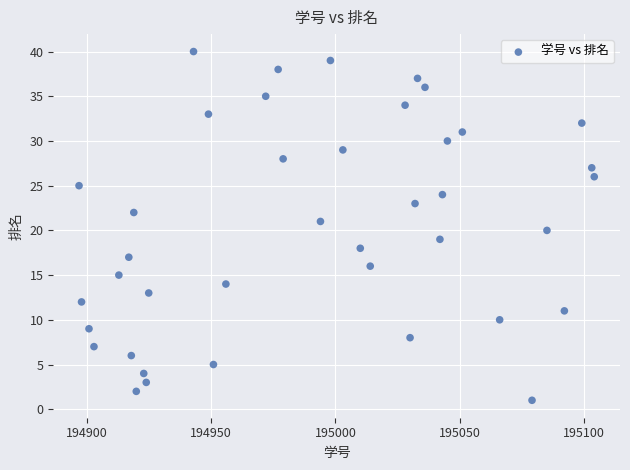

What is the range of X values (max minus min)?

207